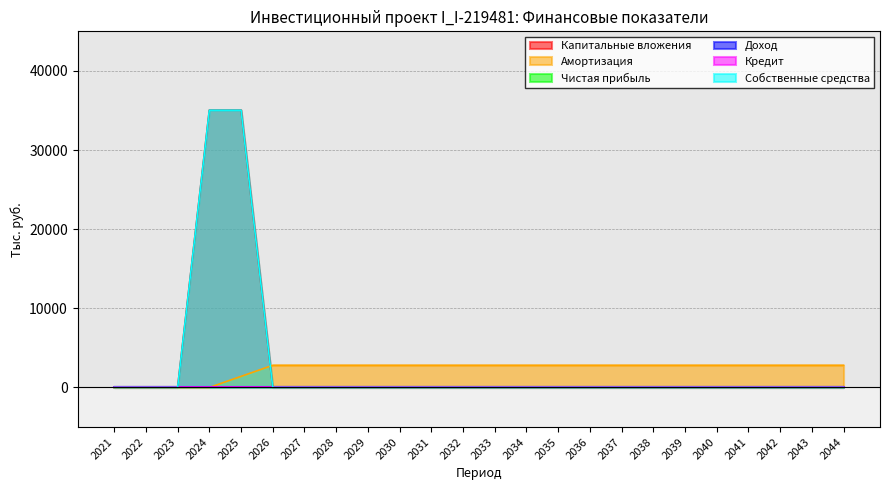

Is it true that Капитальные вложения equals 0.0 at 2035?

True